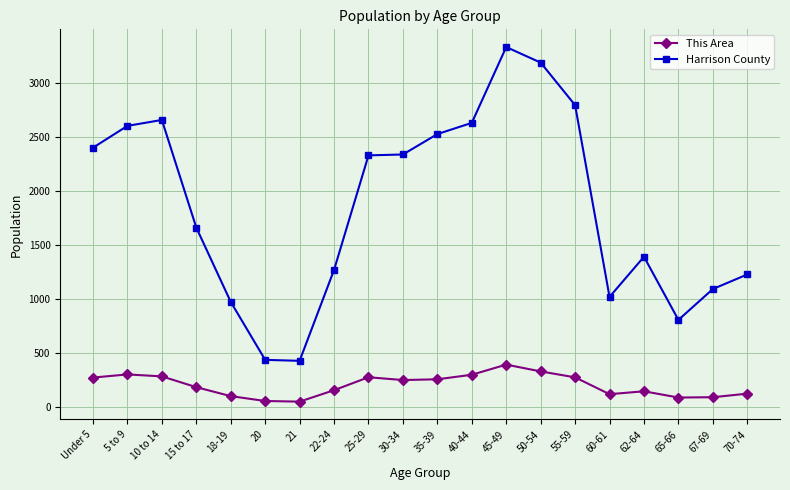

Which series changed the most between Under 5 and 15 to 17?

Harrison County